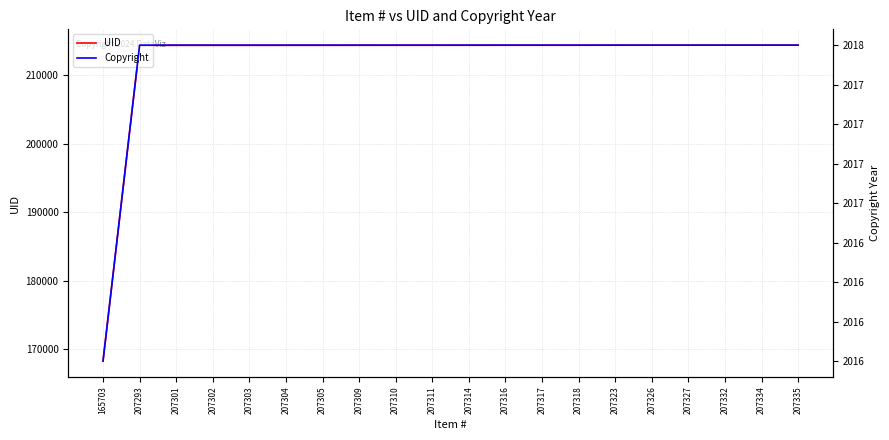

List the series in order of their peak value, lowest first.

Copyright, UID